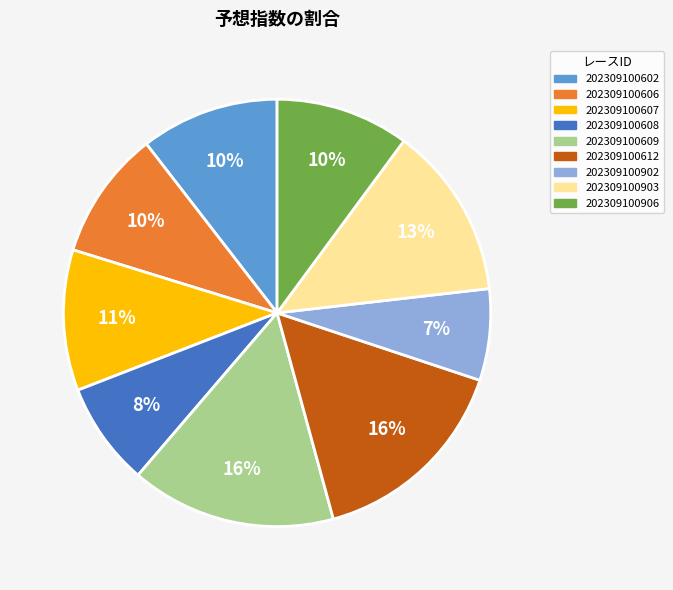

Do 202309100608 and 202309100607 together represent more than half of the pie?

No